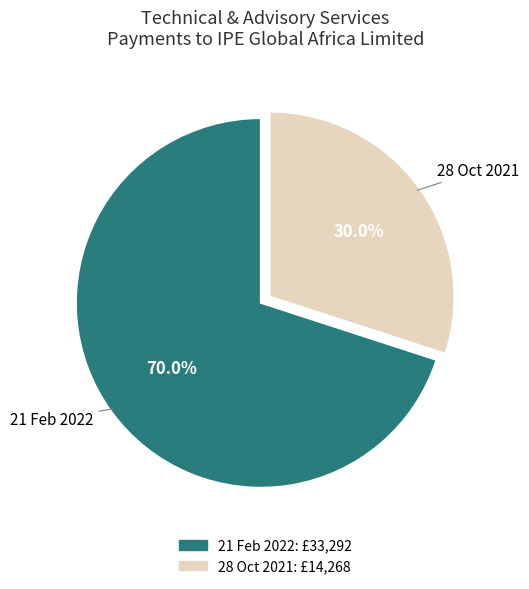

Combined, do 28 Oct 2021 and 21 Feb 2022 account for over 50%?

Yes